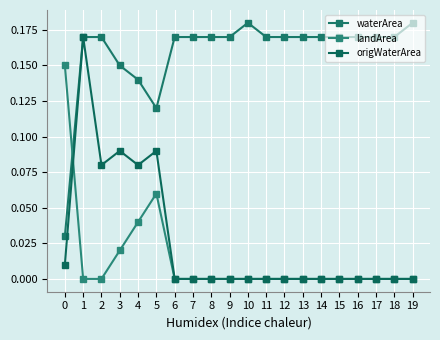

How many lines are shown in the chart?

3